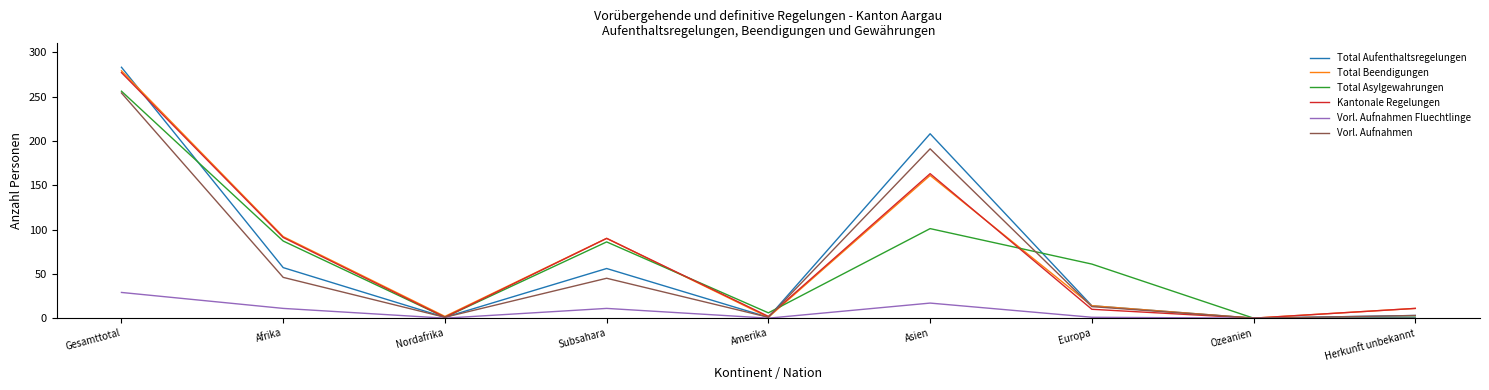

What position from the right is Afrika?

8